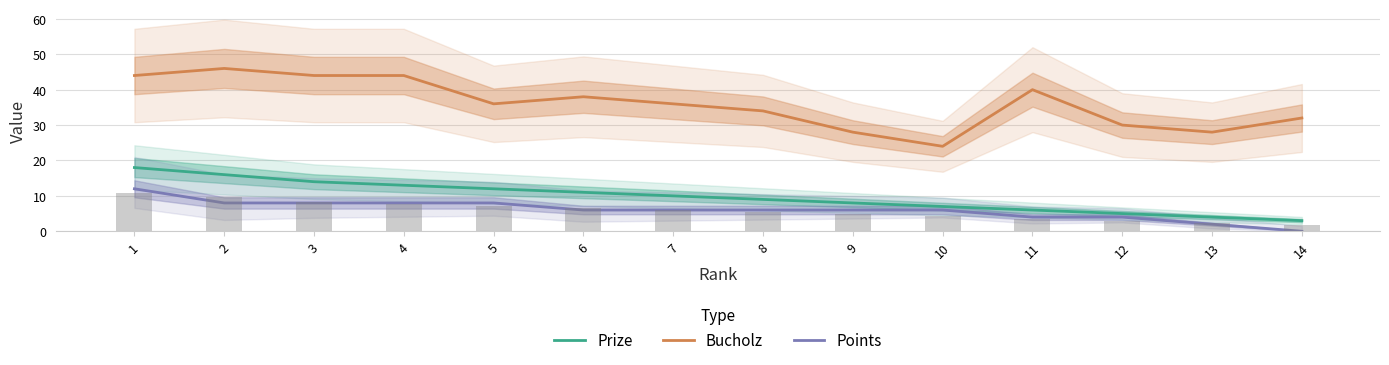

The Points series shows 6 at 9. True or false?

True